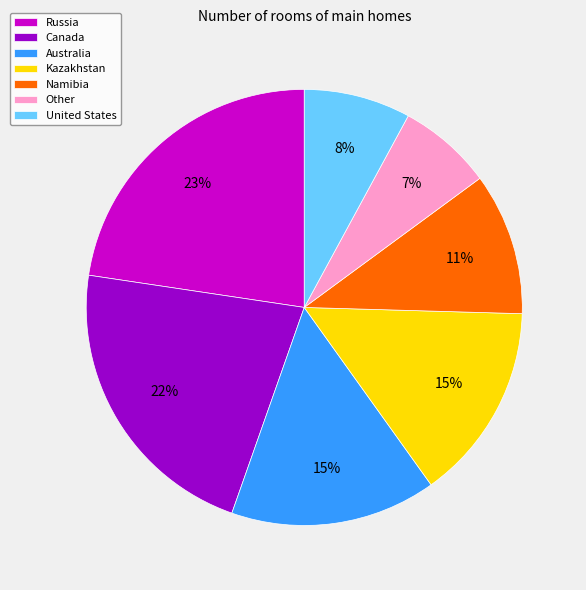

True or false: Other accounts for 7% of the total.

True